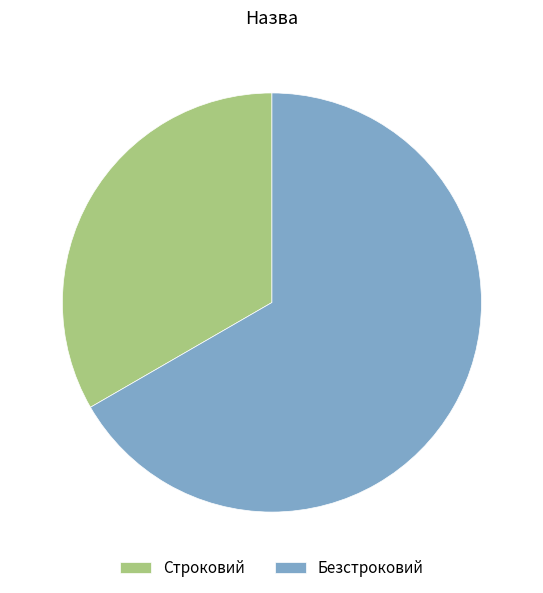

Approximately how many times larger is the value at Безстроковий compared to Строковий?

2.0